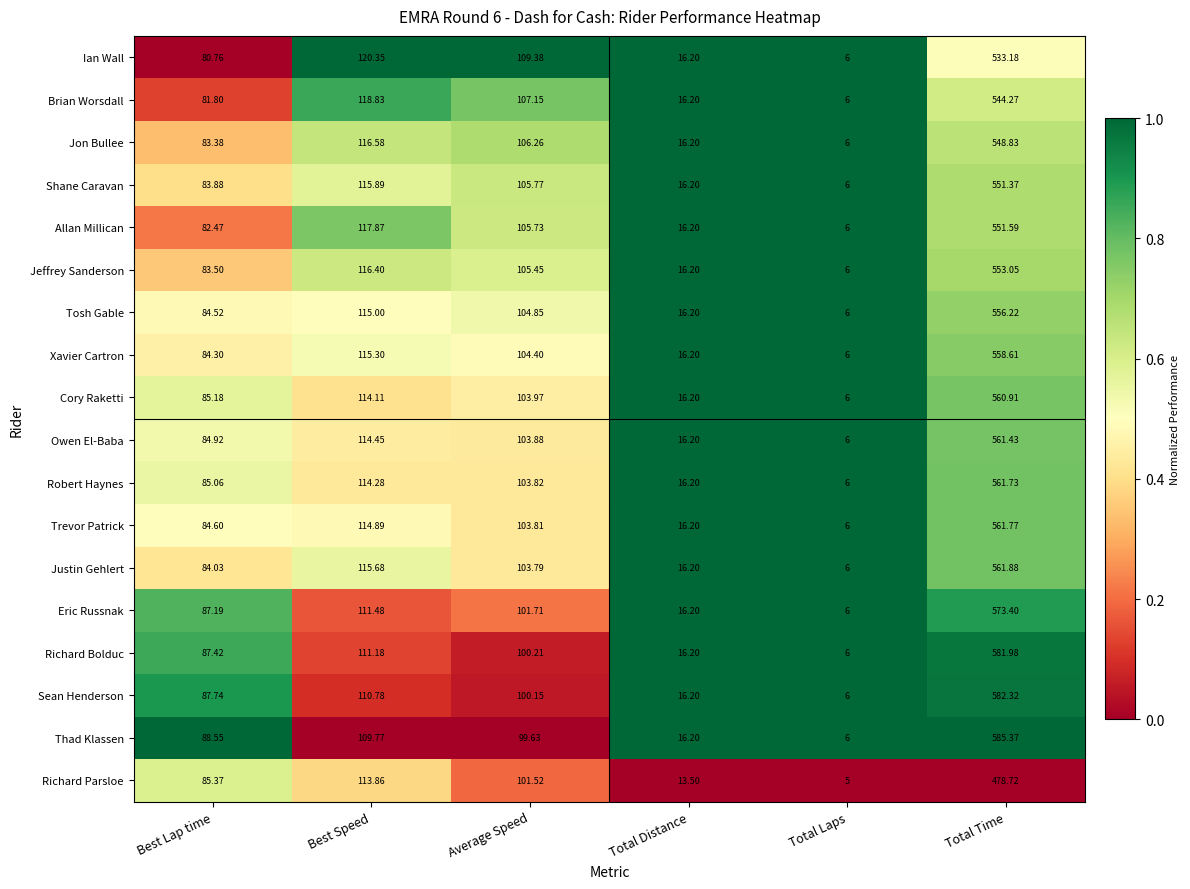

Which series changed the most between Best Lap time and Total Time?

Thad Klassen